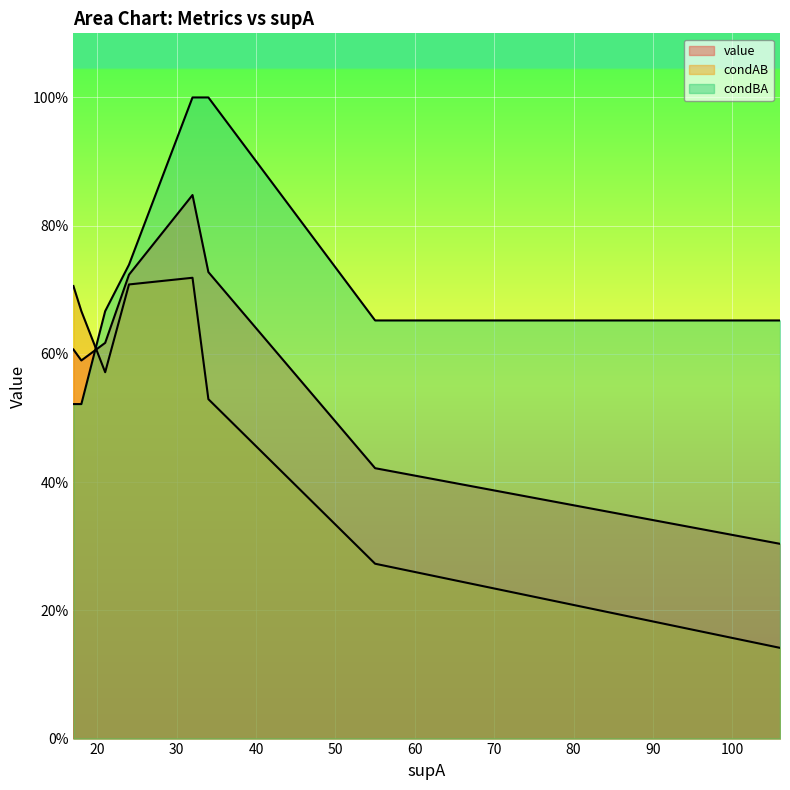

How many lines are shown in the chart?

3